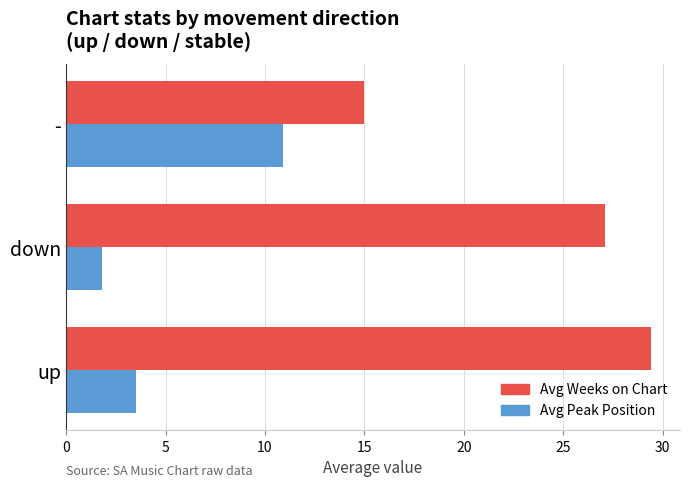

What is the difference between the second highest and minimum values in the Avg Weeks on Chart series?

12.1